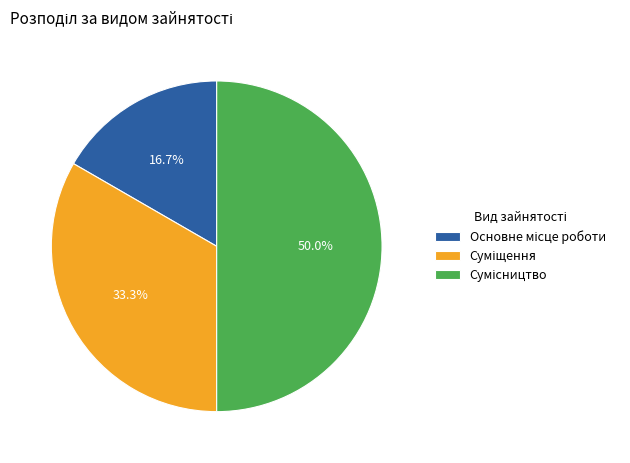

How many segments does this pie chart have?

3